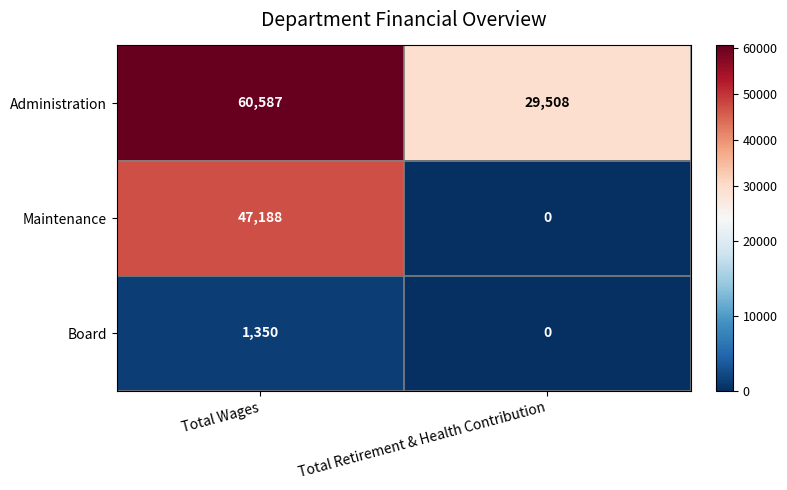

Reading left to right, list all the values displayed in this chart.

Administration: Total Wages=60587	Total Retirement & Health Contribution=29508
Maintenance: Total Wages=47188	Total Retirement & Health Contribution=0
Board: Total Wages=1350	Total Retirement & Health Contribution=0